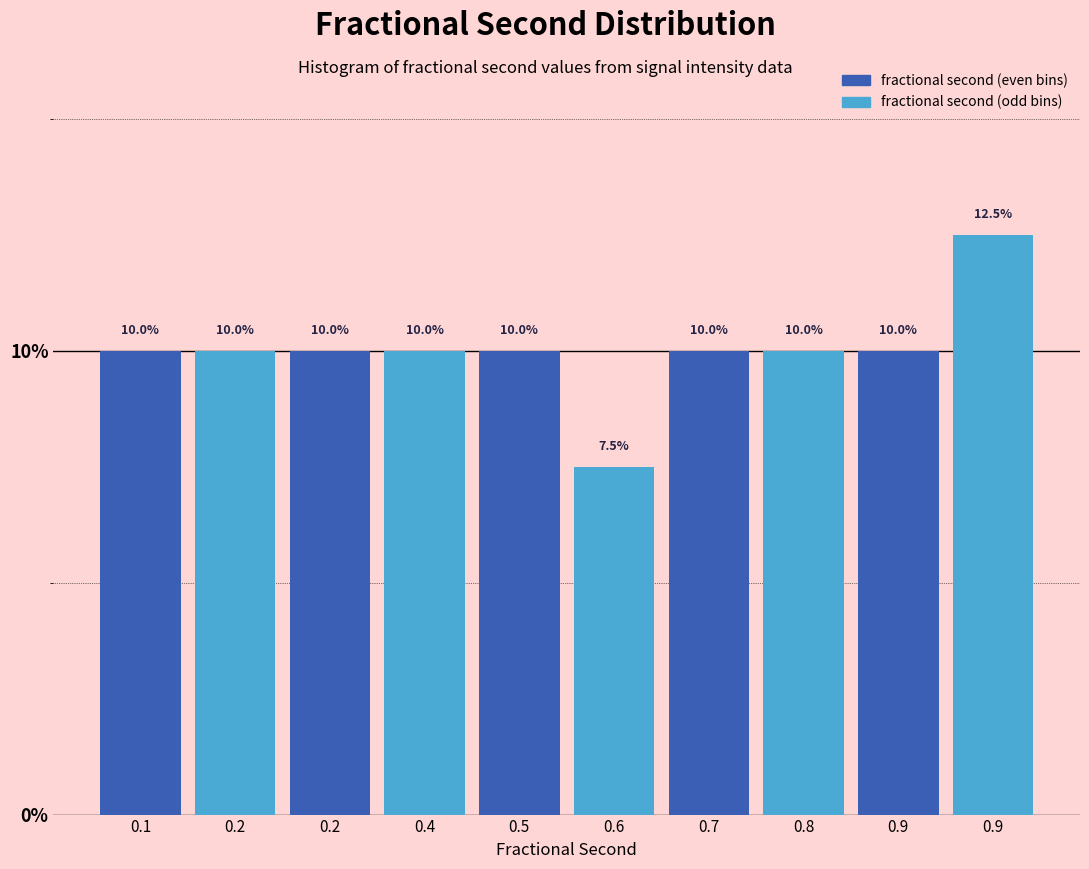

How many distinct data groups are displayed?

1